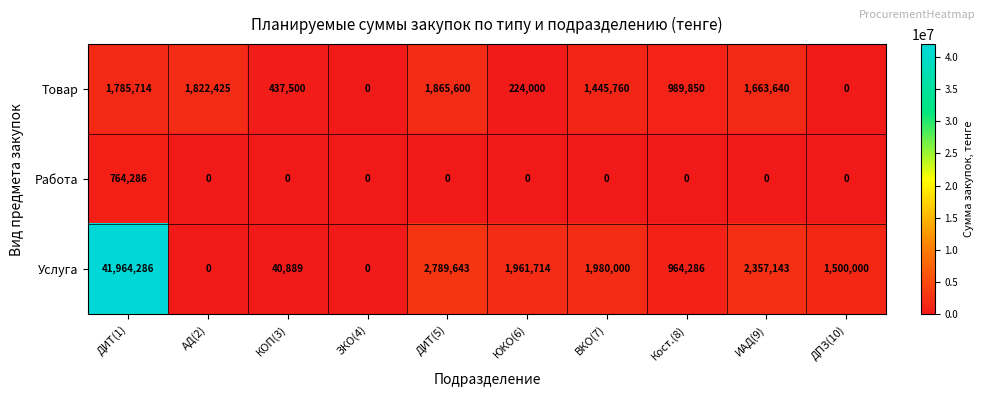

Read the Товар value at ДИТ(1).

1785714